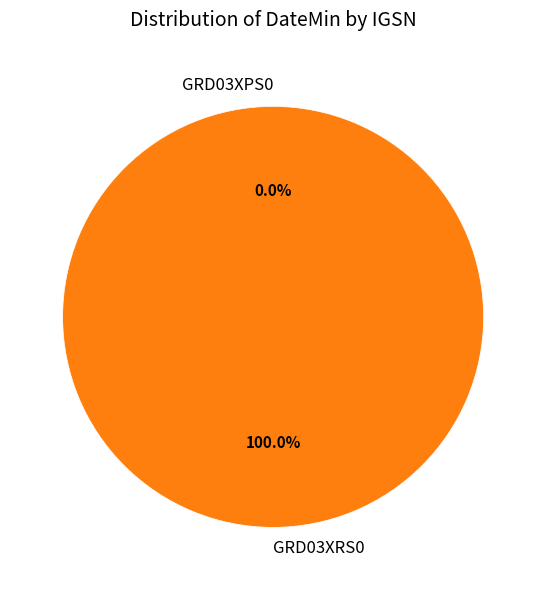

Which slice is the largest?

GRD03XRS0